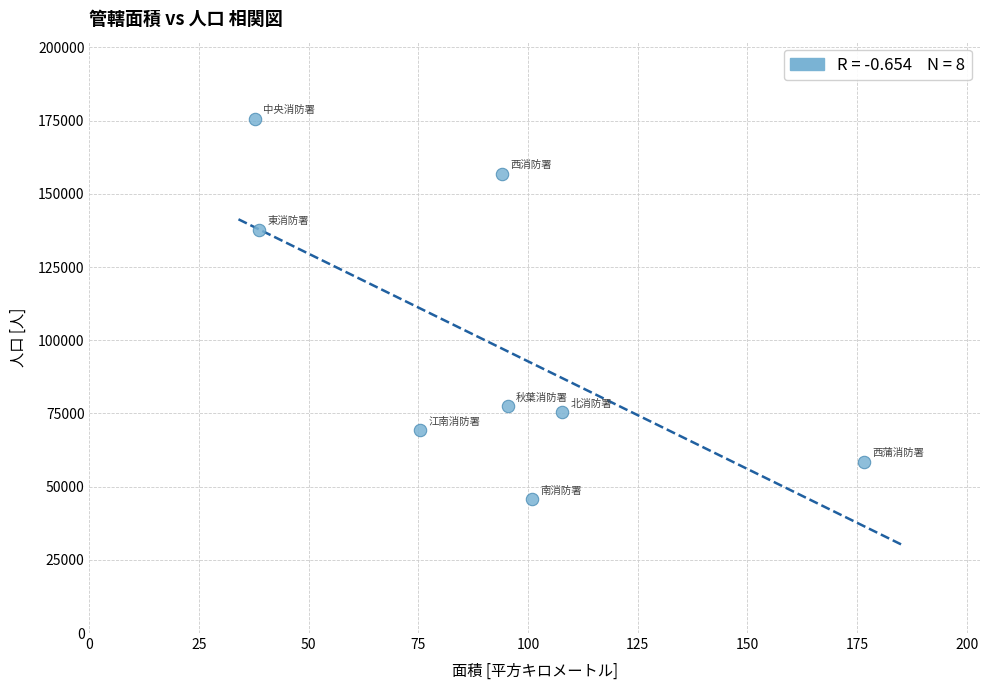

What Y value in the scatter plot is closest to 110616?

137737